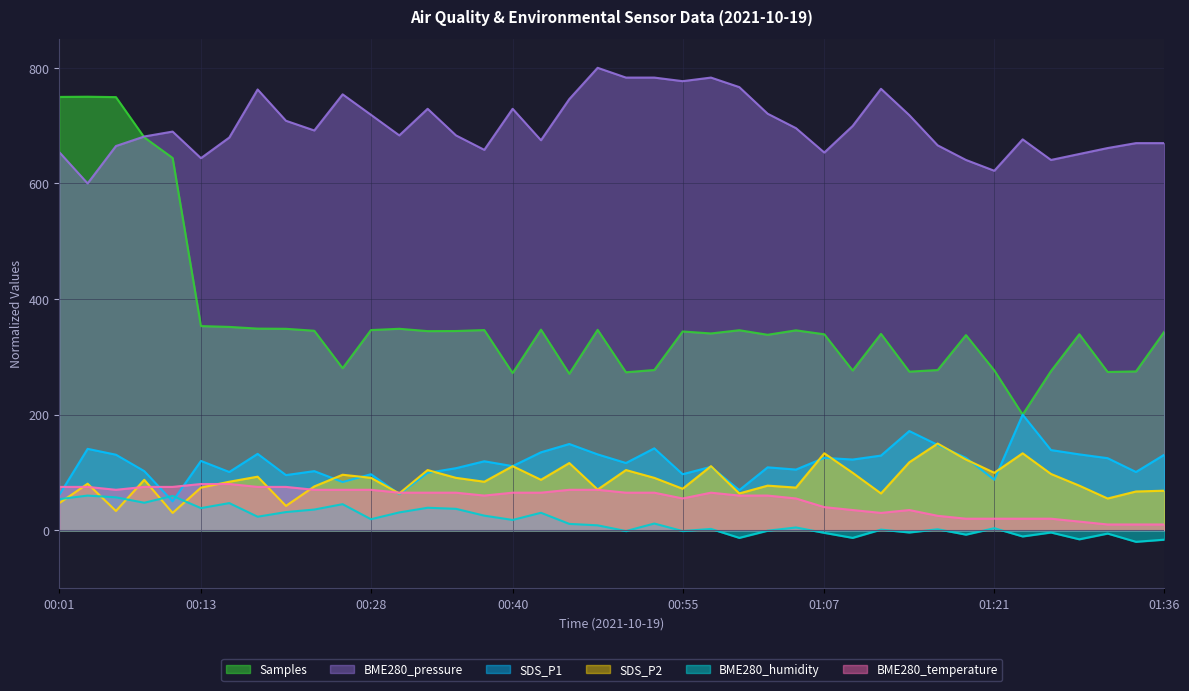

At which label does SDS_P1 first exceed 119?

00:04